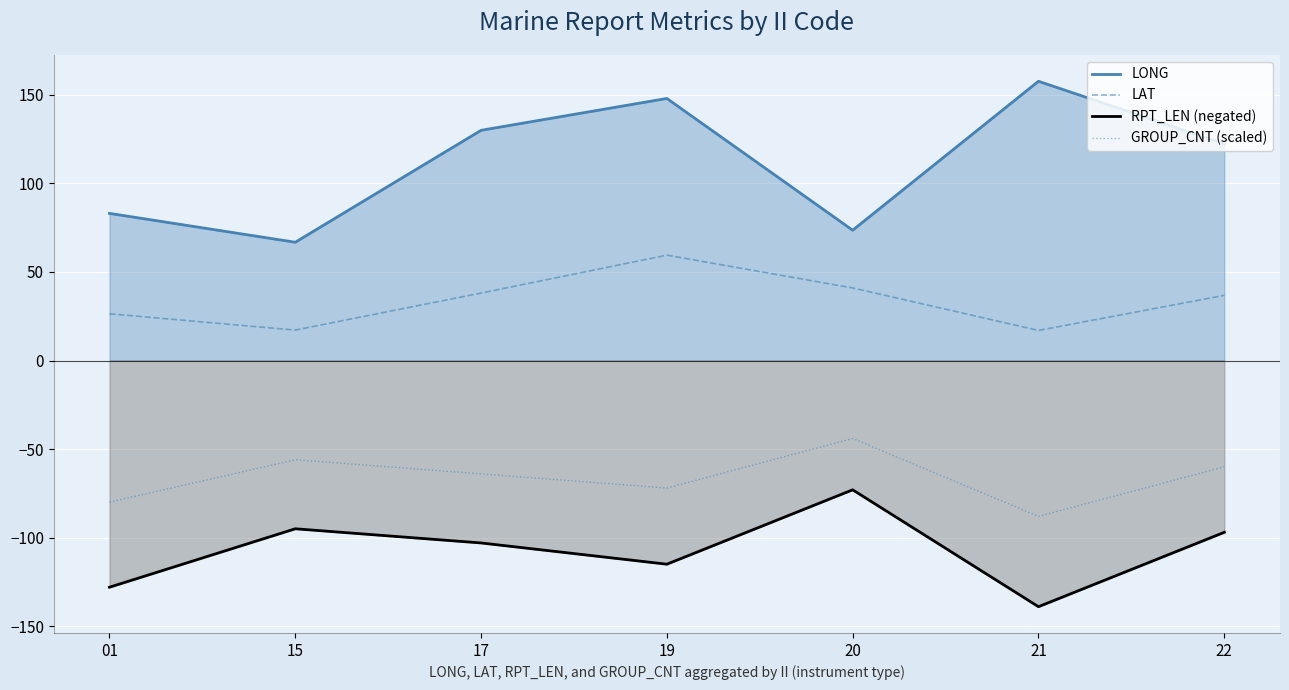

Is the value of LAT at 17 greater than the value of LONG at 22?

No